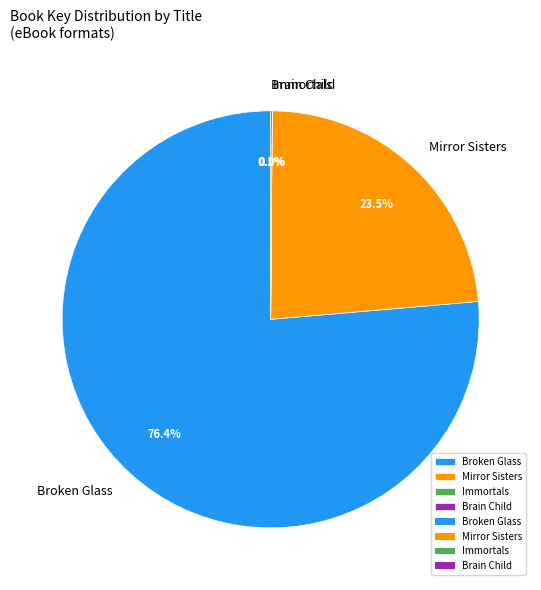

Does any single category account for the majority?

Yes